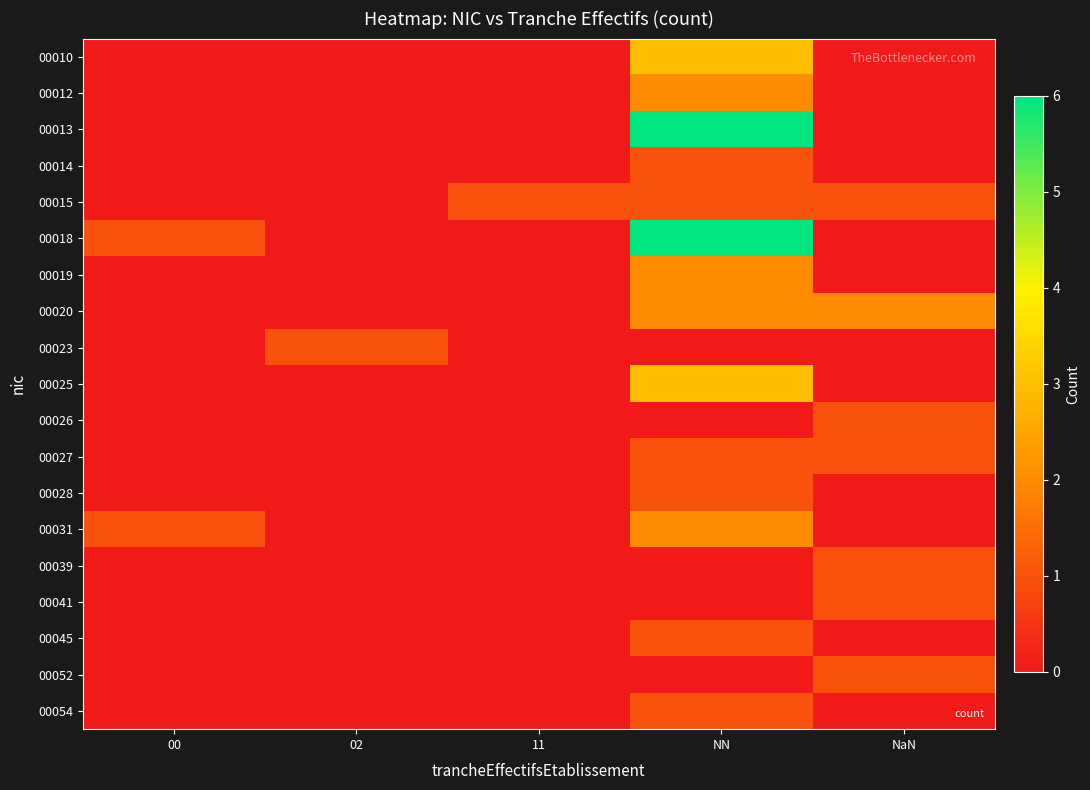

At which category does the chart reach its peak across all series?

NN